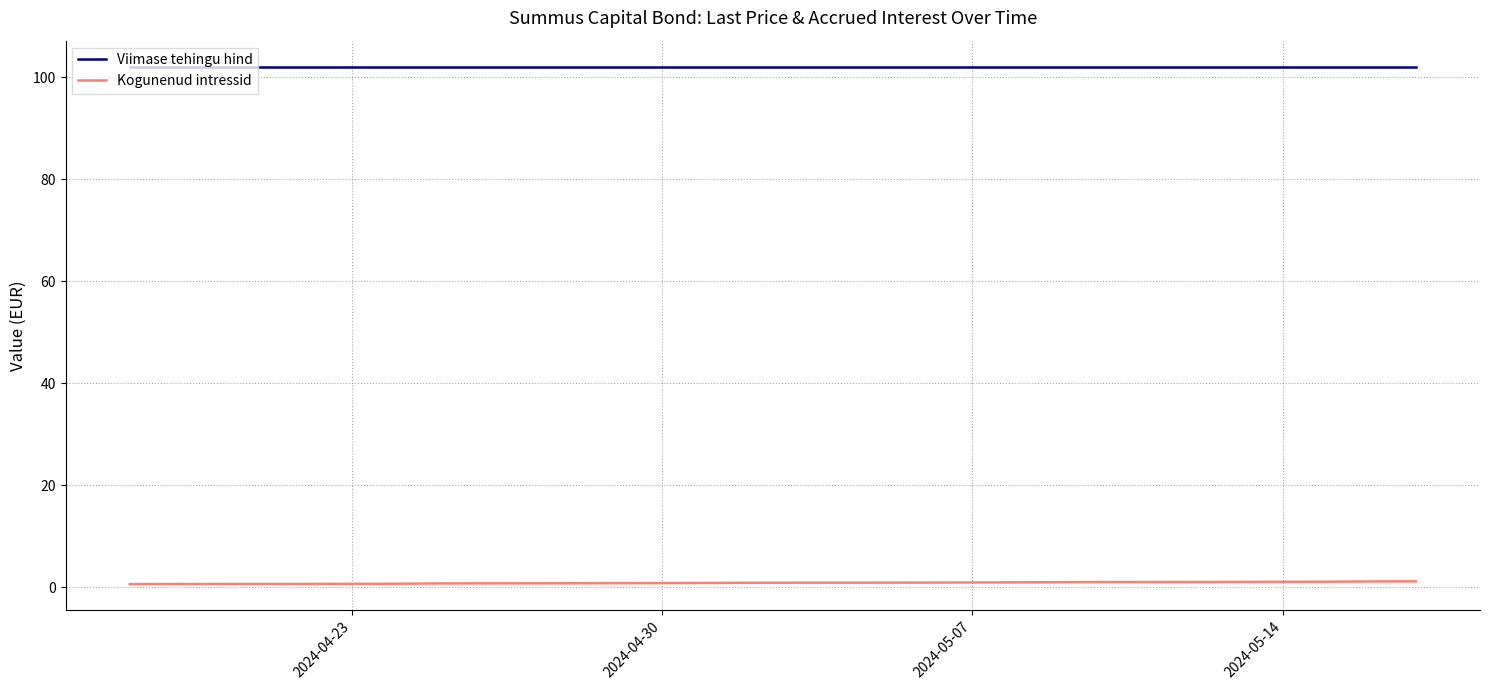

What is the lowest value of the Viimase tehingu hind series?

102.1